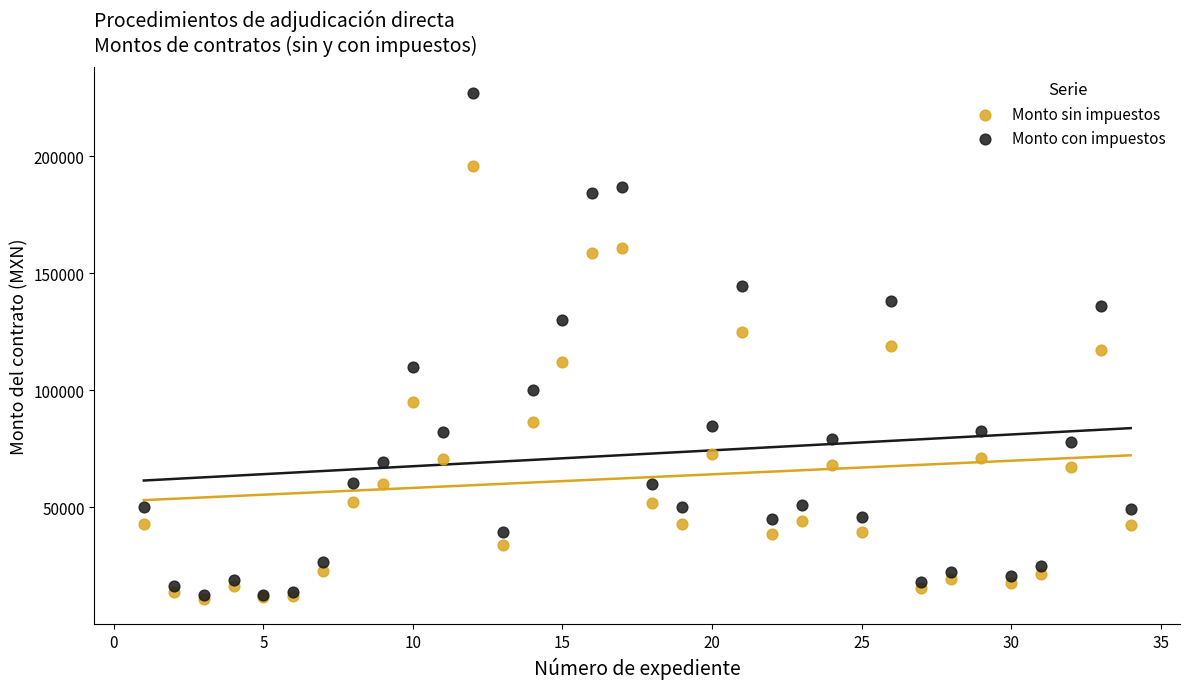

What are all the series names shown in the legend?

Monto sin impuestos, Monto con impuestos